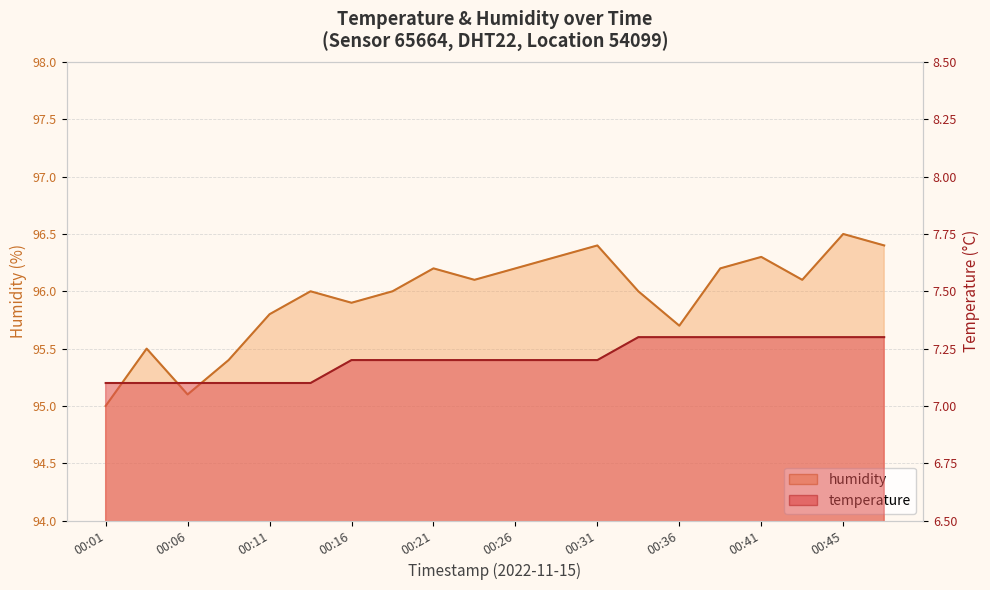

The temperature series shows 2.0 at 00:21. True or false?

False